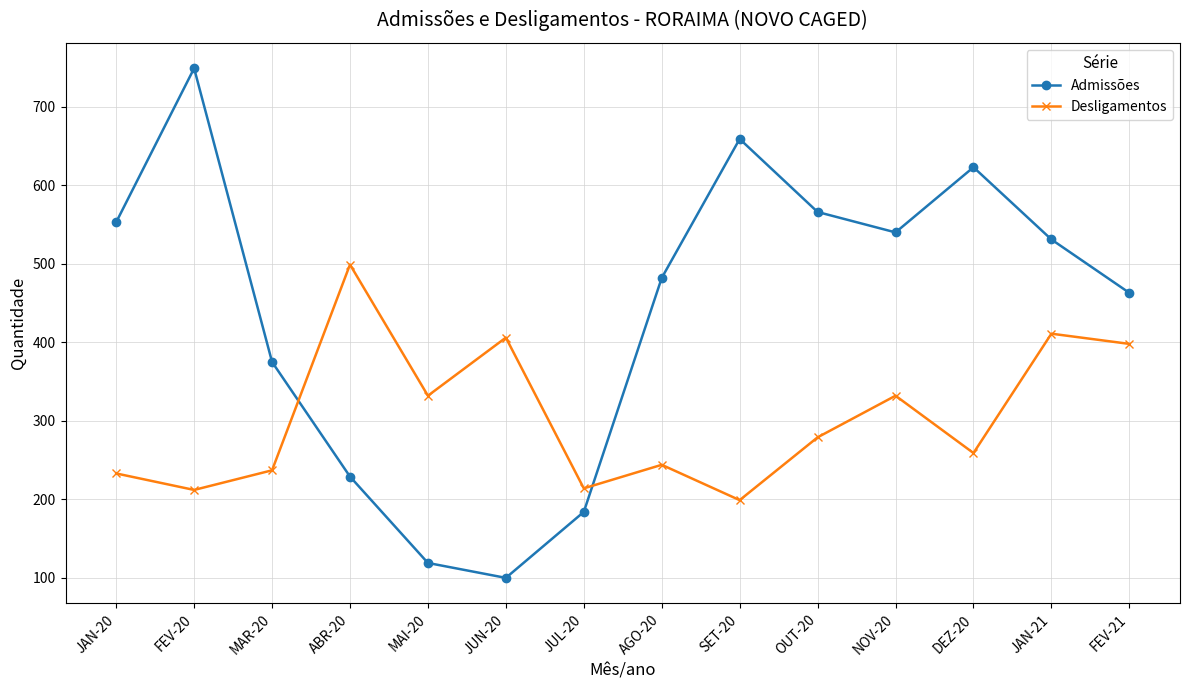

What is the total value across all series at SET-20?

858